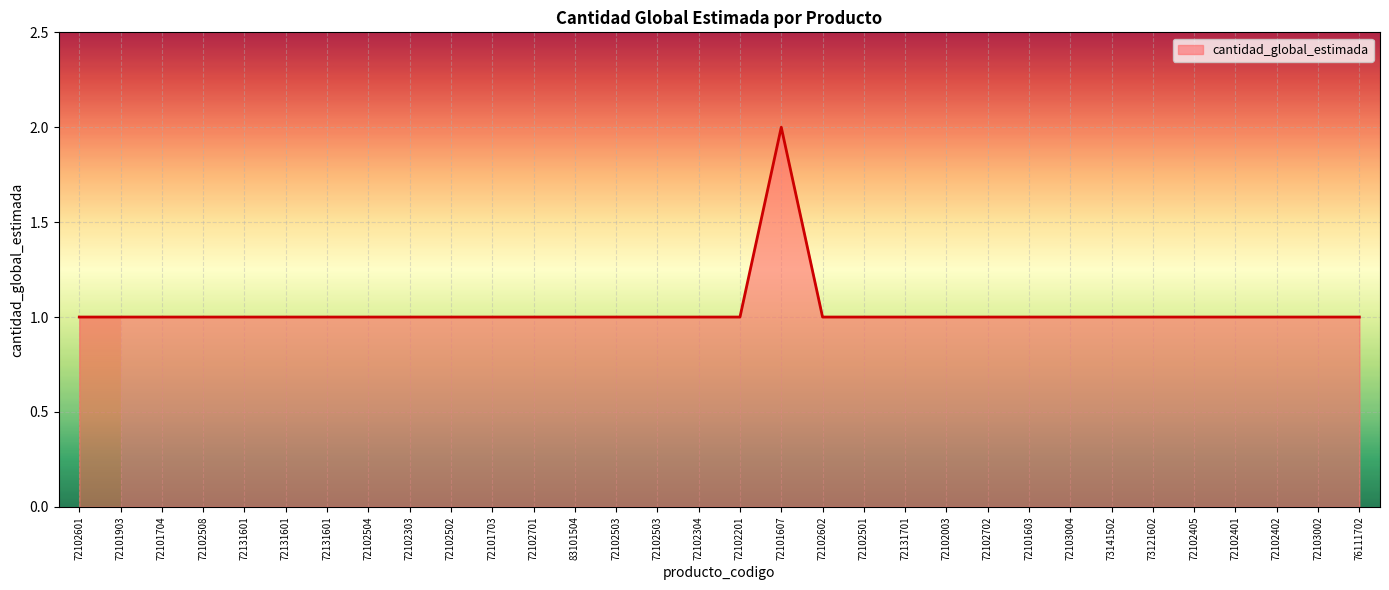

Which category has the highest value across all series?

72101607